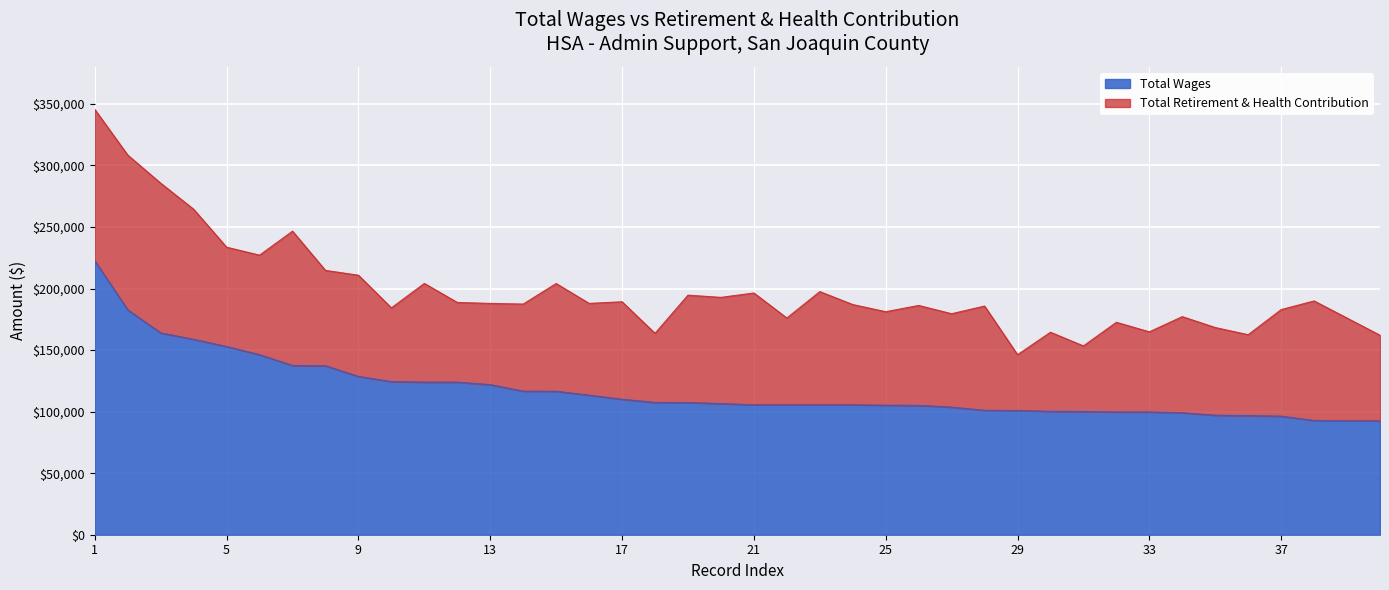

What is the minimum value shown in the chart?

92532